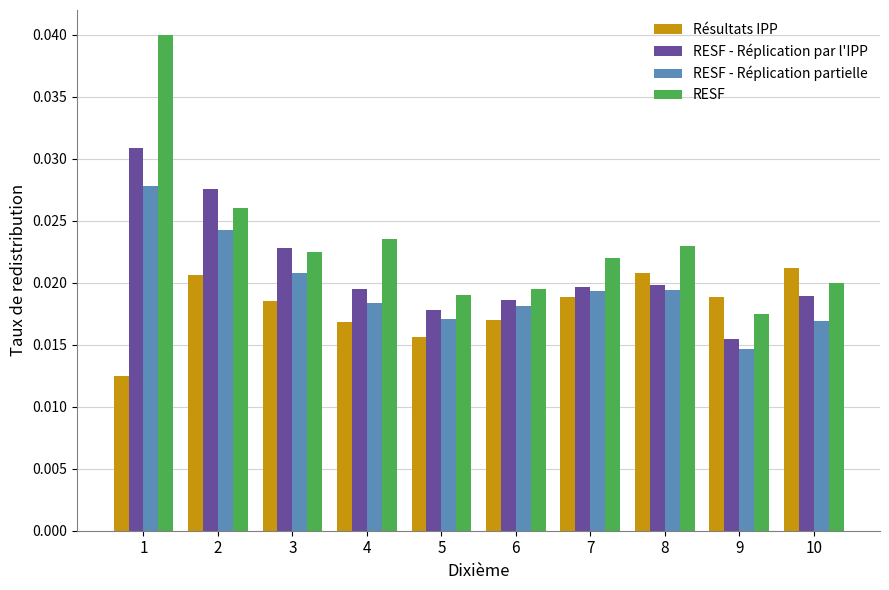

What is the total value across all series at 1?

0.1